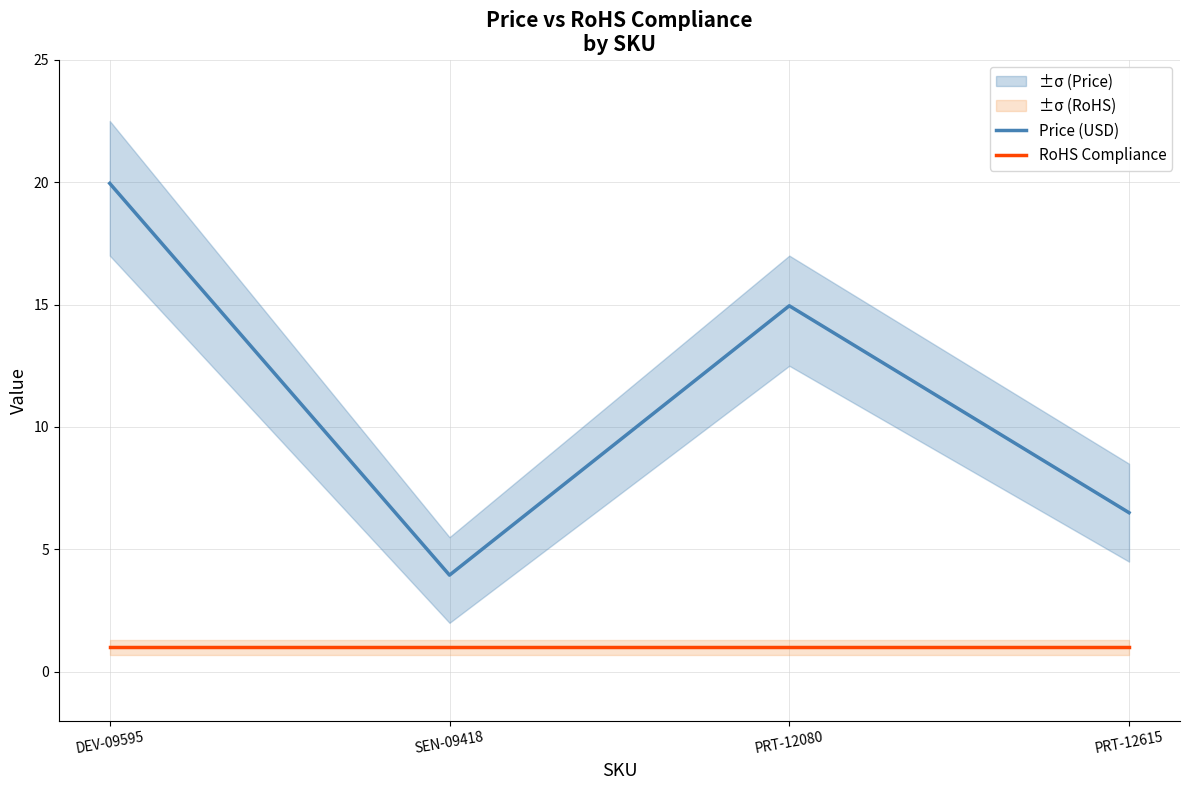

What is the average value of the Price (USD) series?

11.3